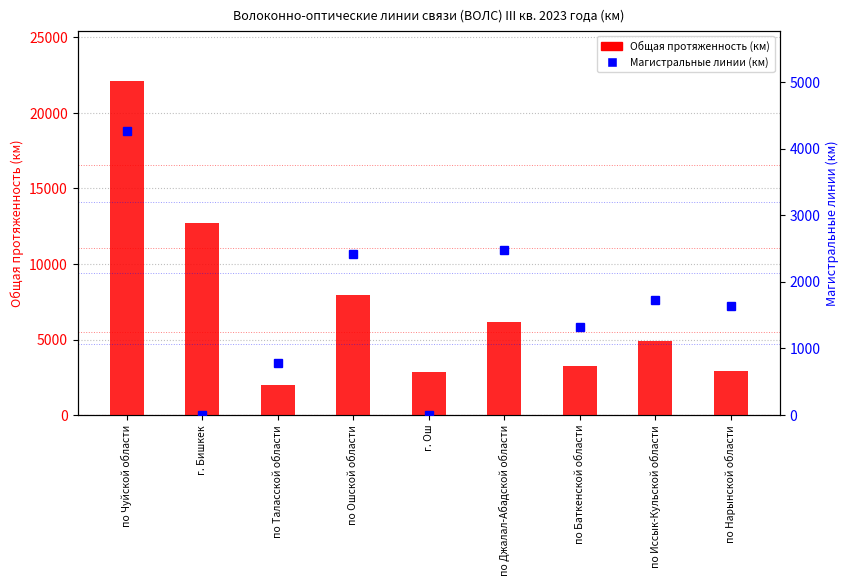

List the series in order of their overall mean, highest first.

Общая протяженность (км), Магистральные линии (км)